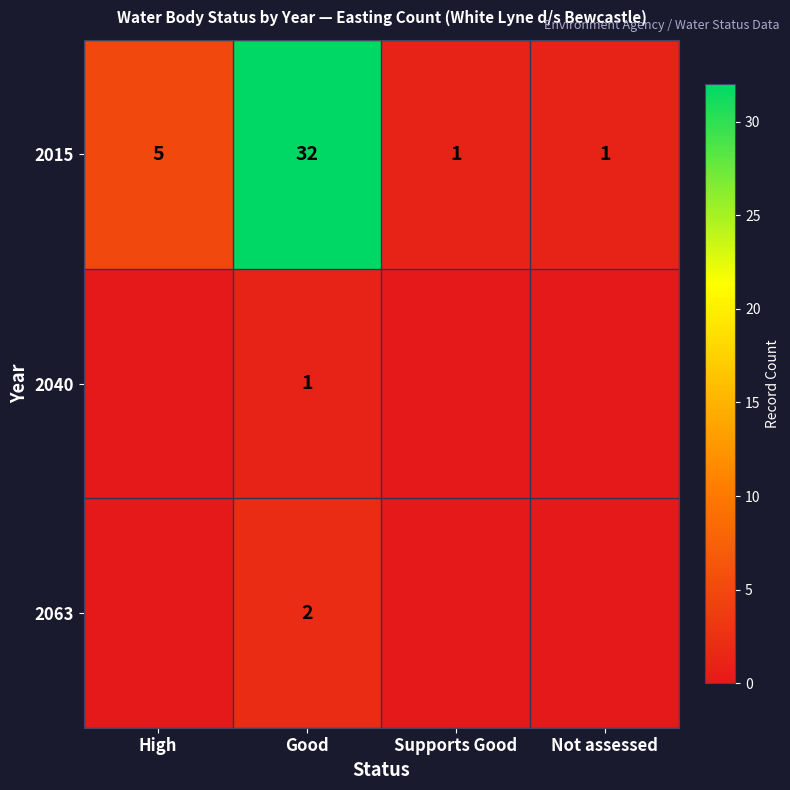

Is it true that 2015 equals 32 at Good?

True